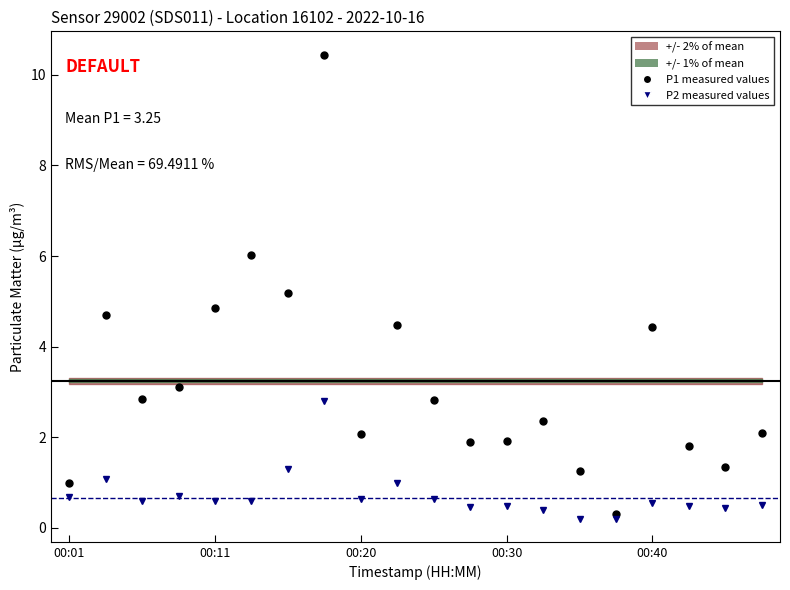

What is the maximum value shown in the chart?

10.4